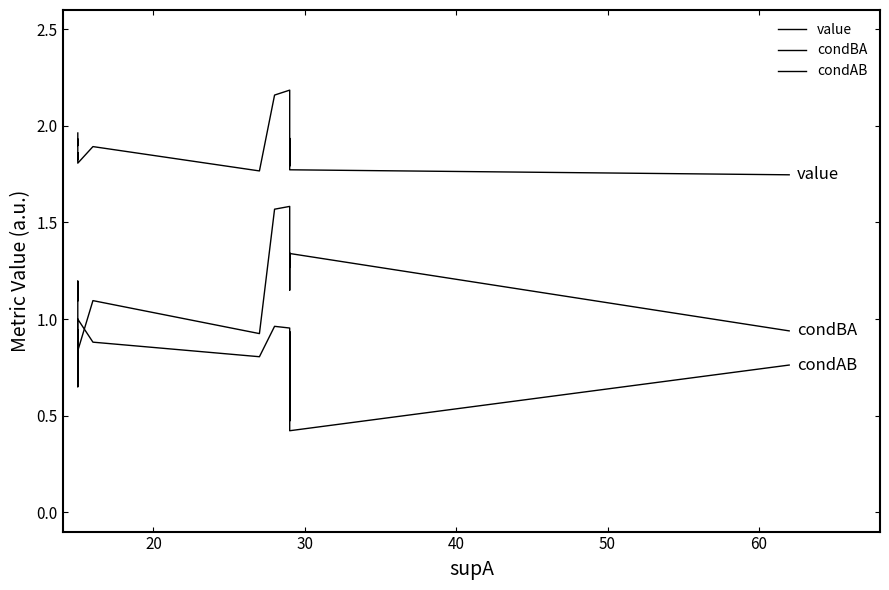

What is the label of the 15th point from the right?

60